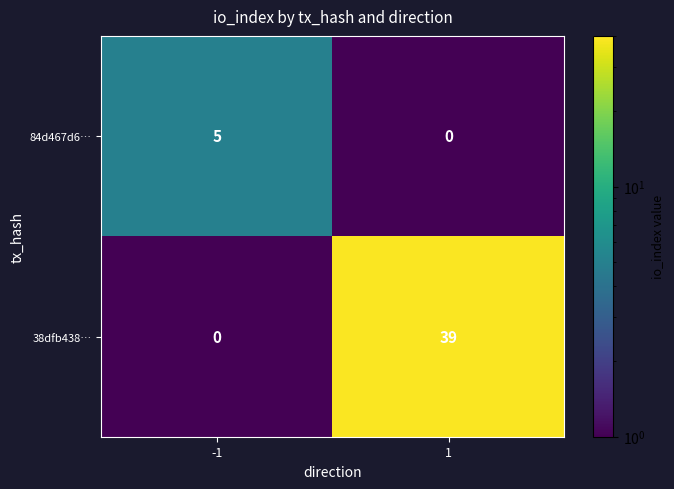

Reading left to right, list all the values displayed in this chart.

84d467d6…: -1=5	1=0
38dfb438…: -1=0	1=39